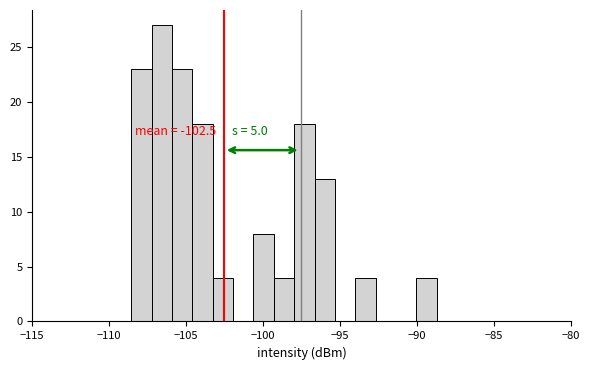

Read against the x-axis, roughly where is the centre of the tallest bar?

-106.5